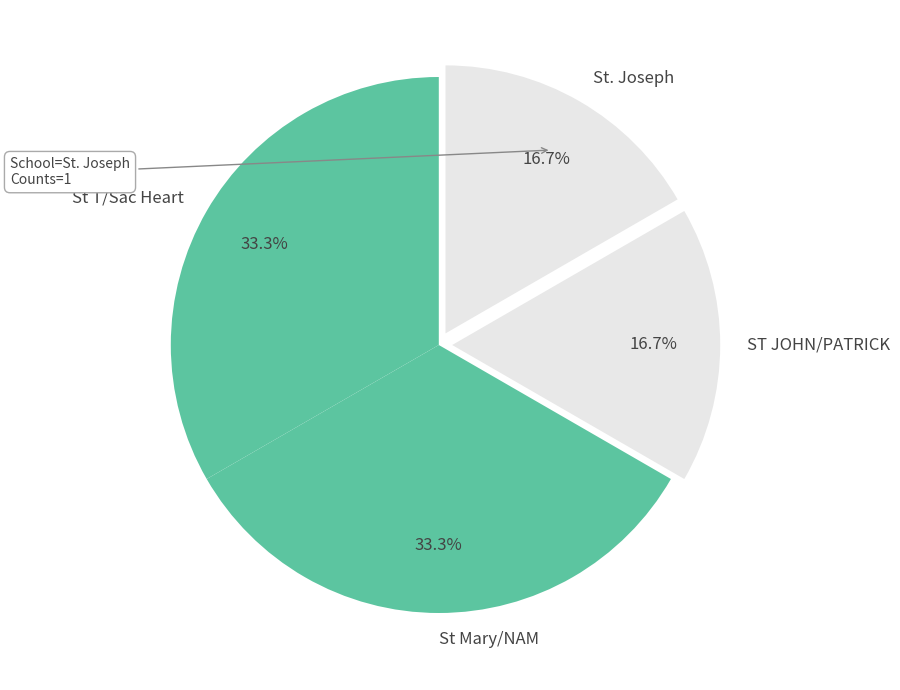

Is there any slice that represents more than half of the pie?

No